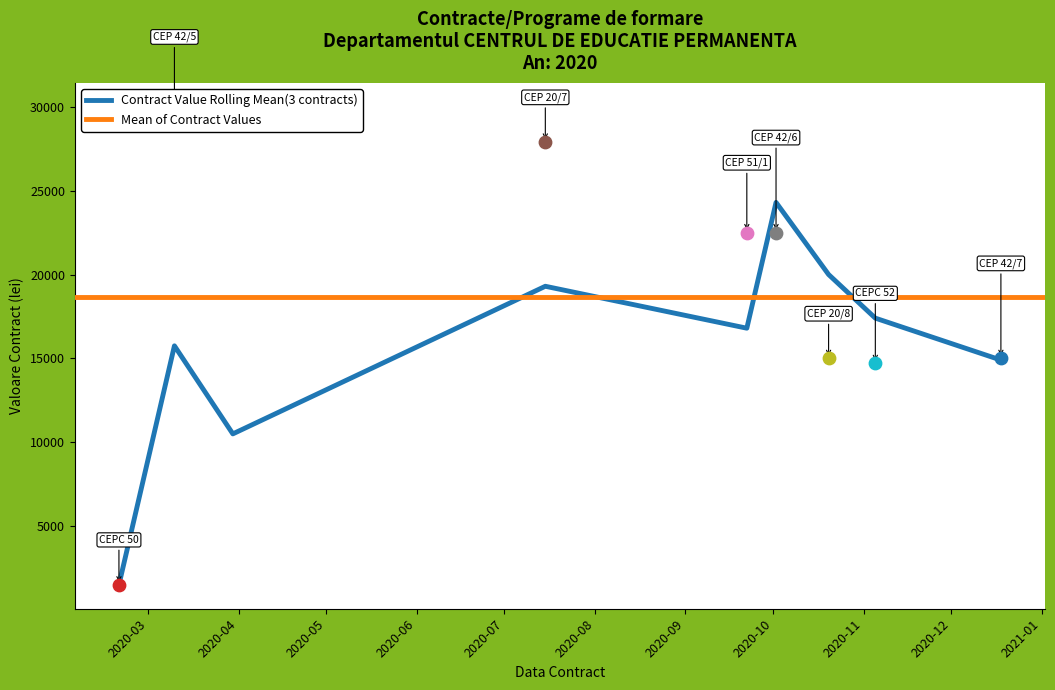

What is the change in value from 2020-10-02 to 2020-10-20?

-7500